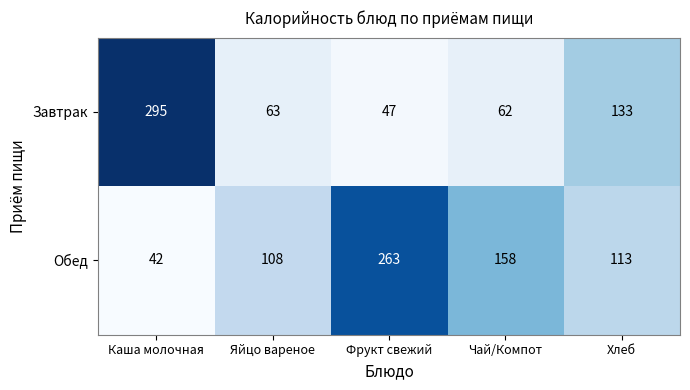

True or false: Обед has a value of 42 at Каша молочная.

True